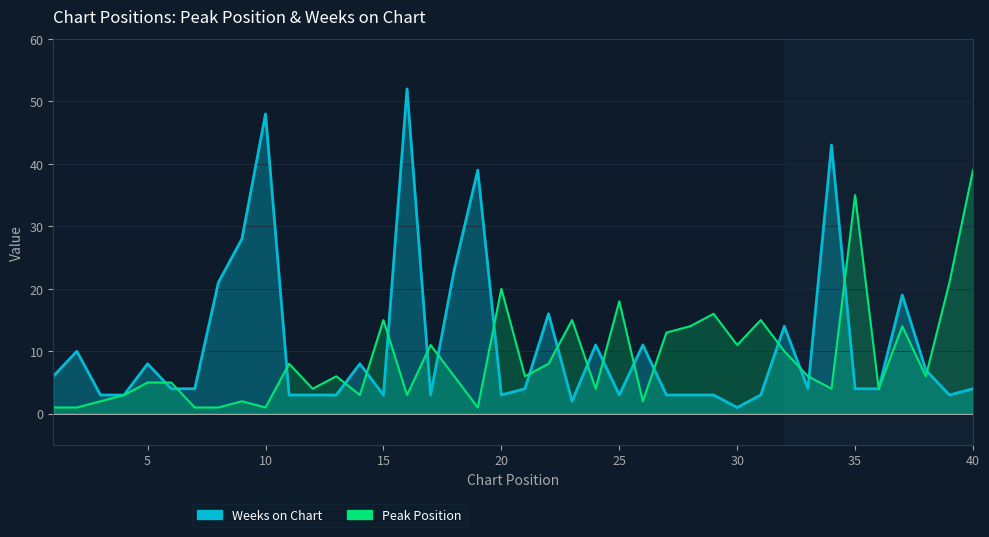

Between which two adjacent categories do Peak Position and Weeks on Chart first intersect?

5 and 6